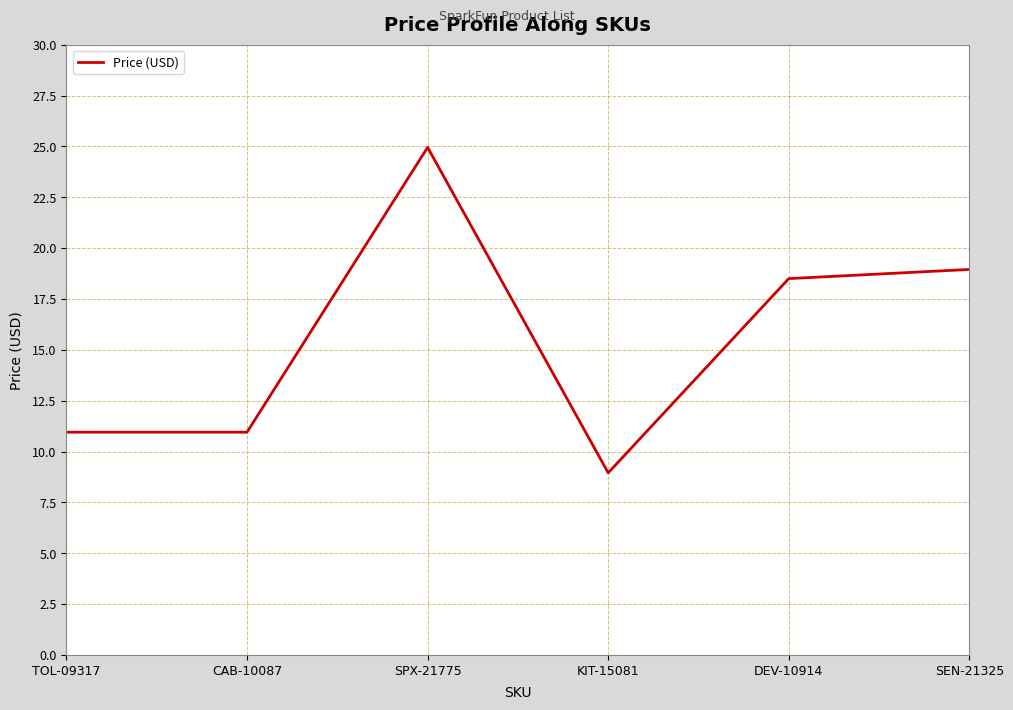

What position from the left is CAB-10087?

2